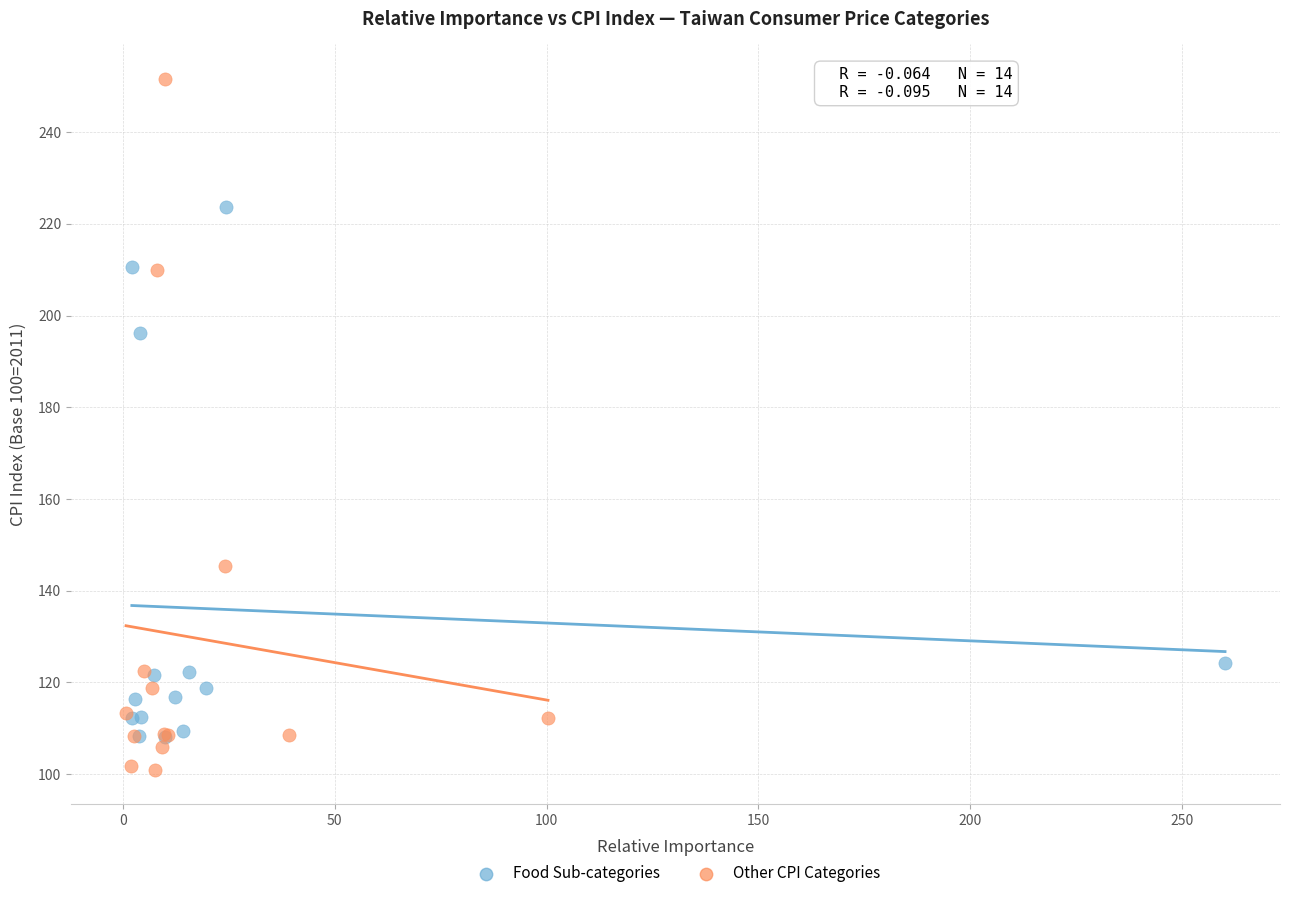

Which series reaches the maximum Y coordinate?

Other CPI Categories